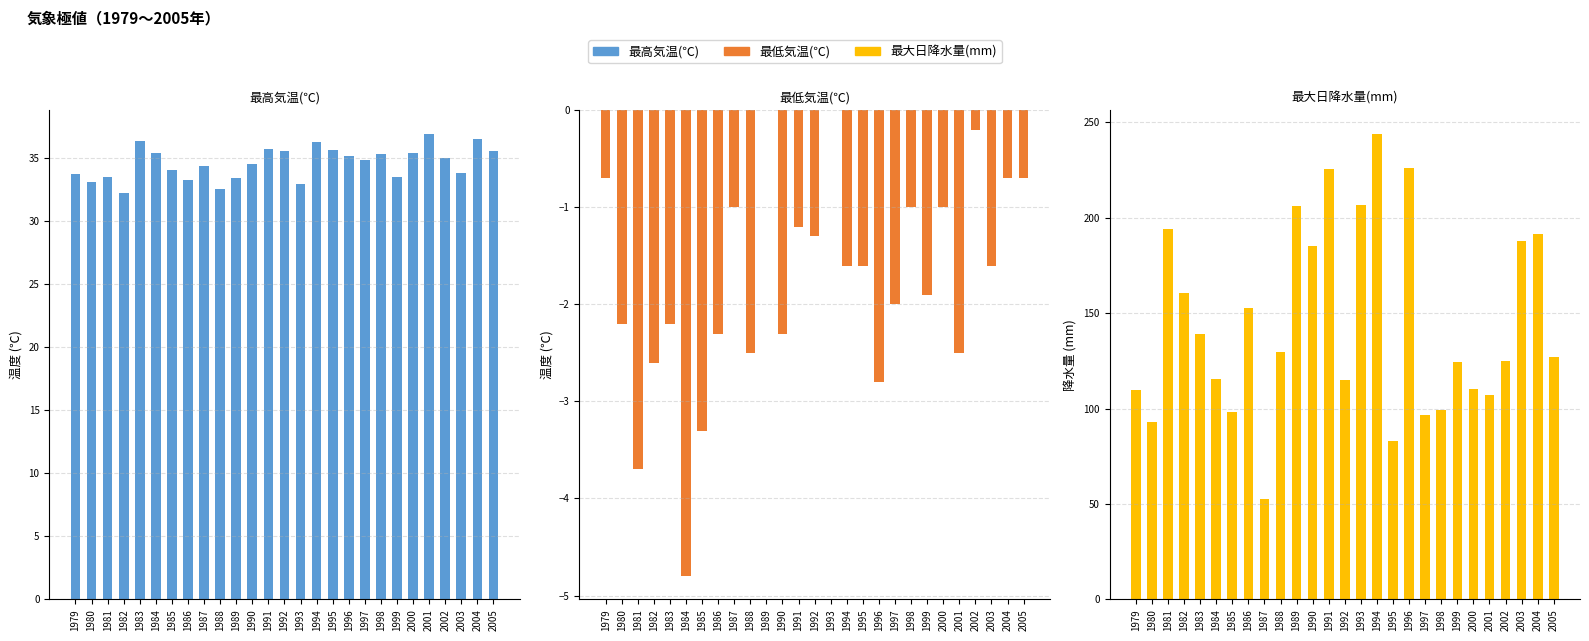

At which category does the chart reach its minimum across all series?

1984